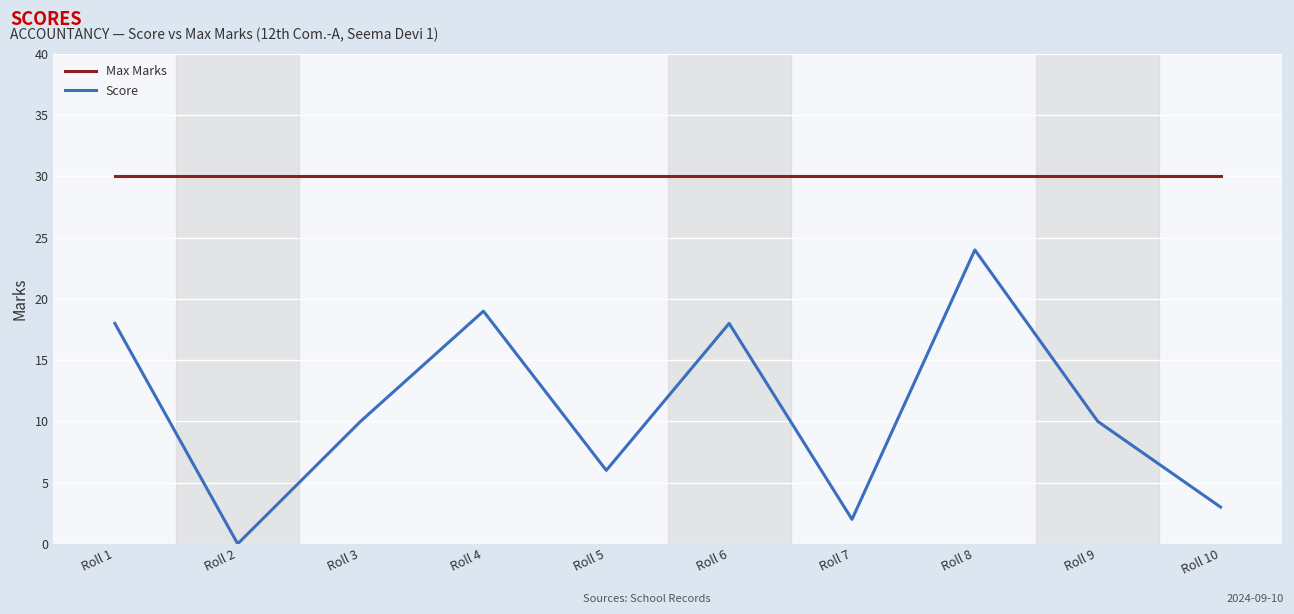

List the series in order of their peak value, lowest first.

Score, Max Marks